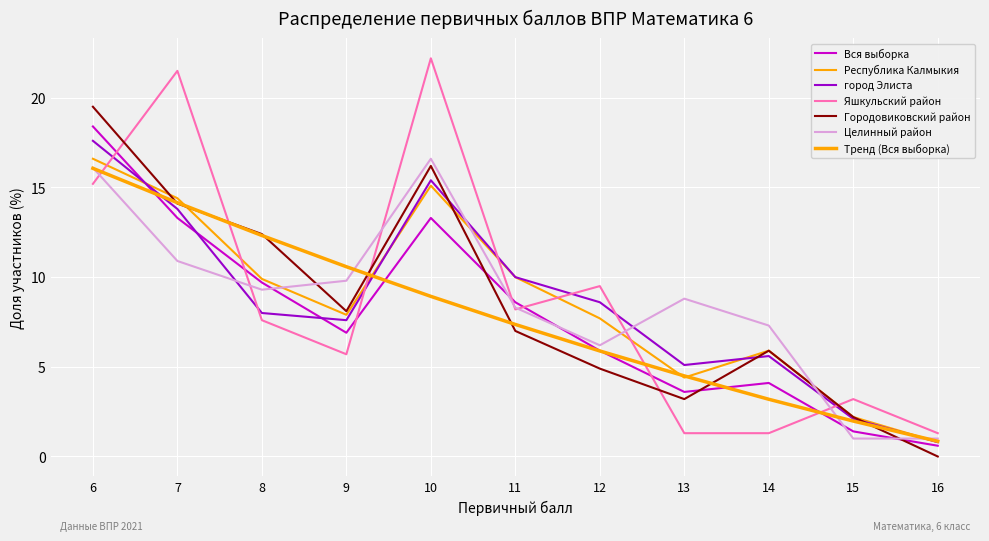

How many lines are shown in the chart?

7